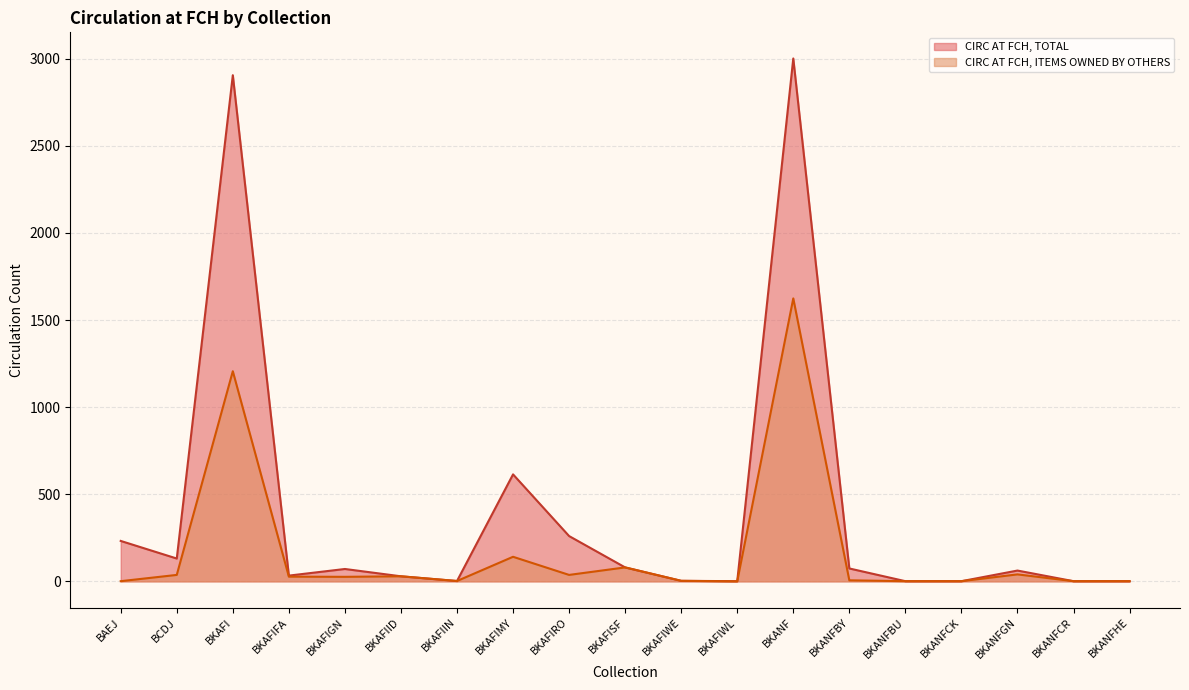

List the series in order of their overall mean, highest first.

CIRC AT FCH, TOTAL, CIRC AT FCH, ITEMS OWNED BY OTHERS